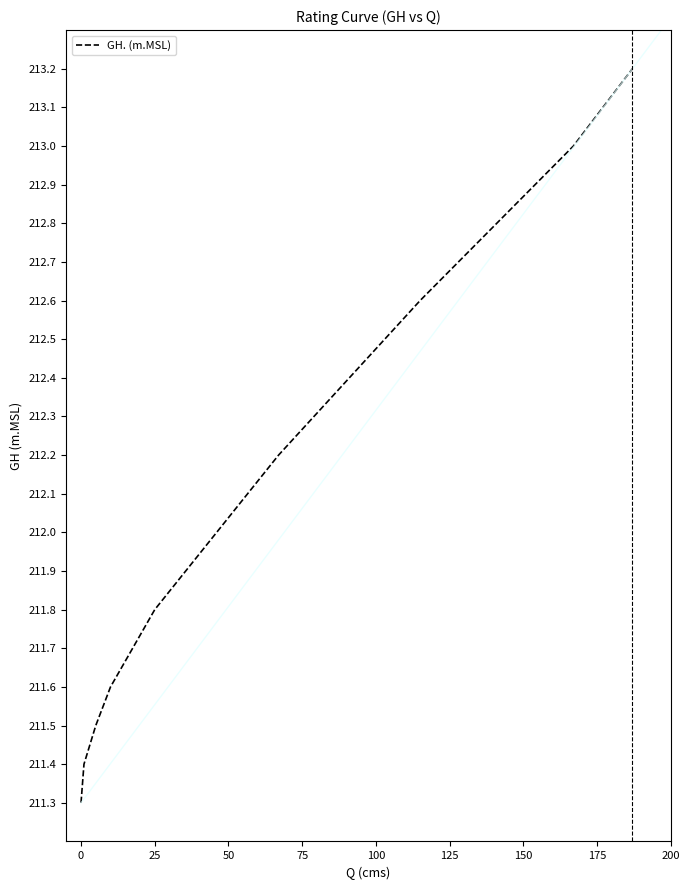

True or false: the data has more than 2 interior local peaks.

False